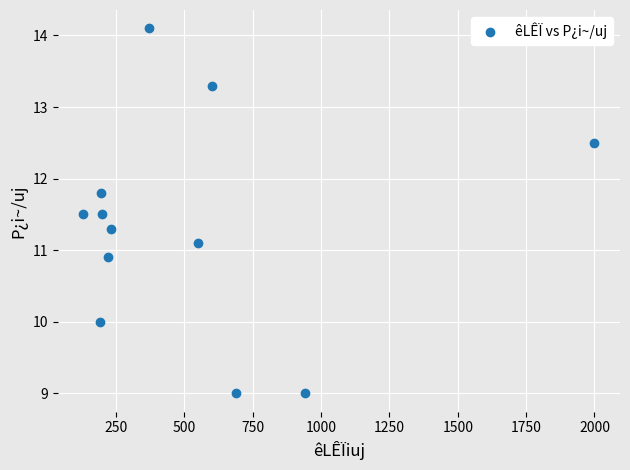

What is the range of Y values (max minus min)?

5.1